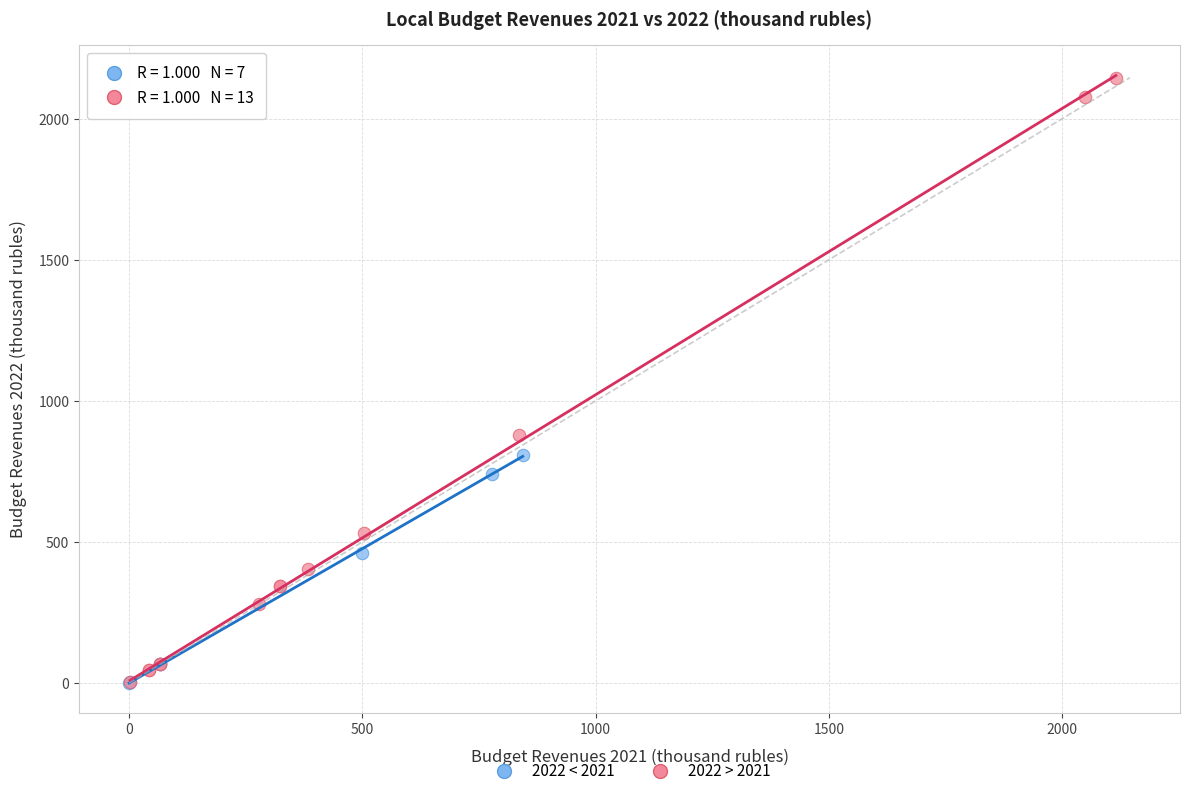

Which series has the largest Y range (max minus min)?

2022 > 2021